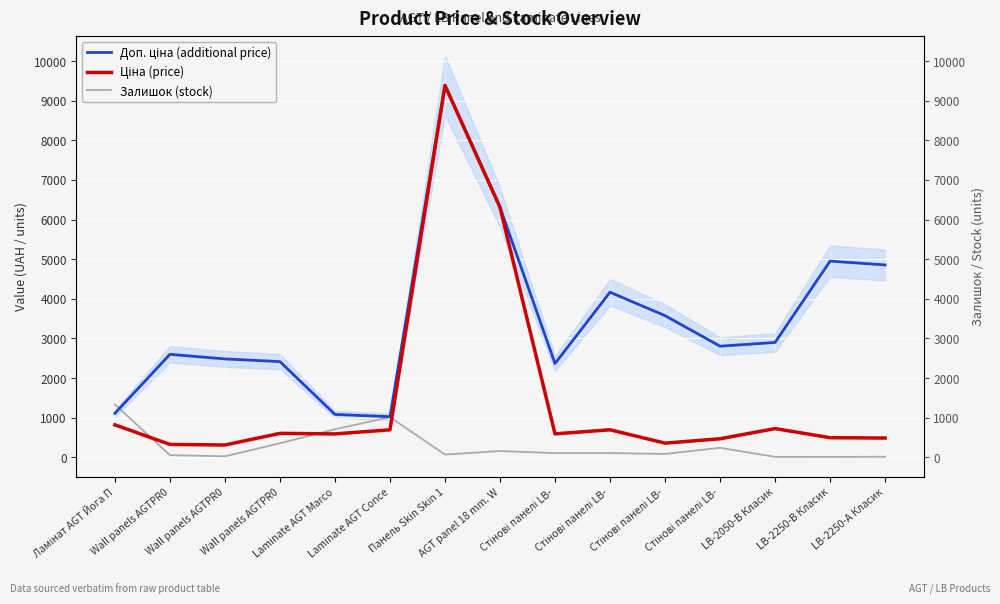

True or false: Доп. ціна (additional price) and Ціна (price) intersect in this chart.

False